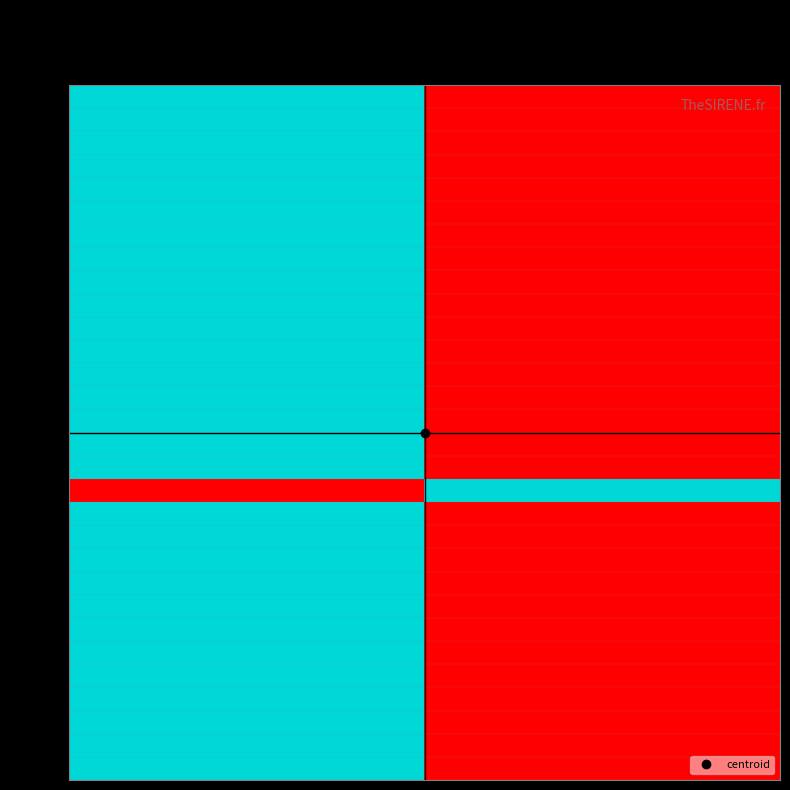

What is the greatest value displayed?

1